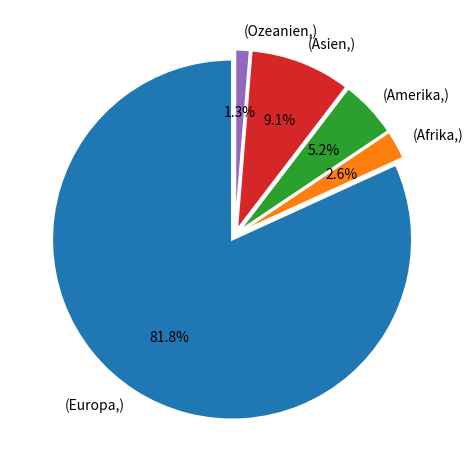

Is there any slice that represents more than half of the pie?

Yes